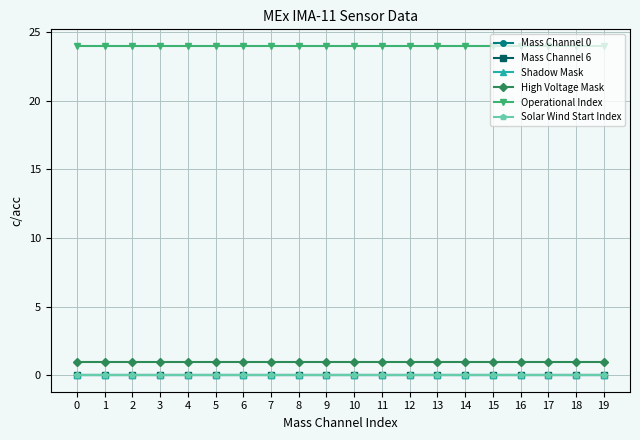

At how many categories does at least one series exceed 5?

20